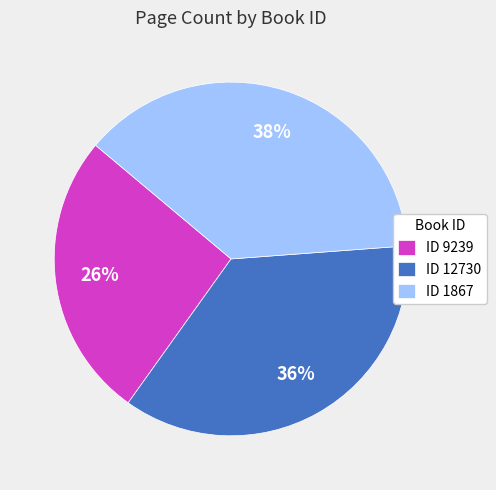

To the nearest percent, what portion does ID 9239 represent?

26%